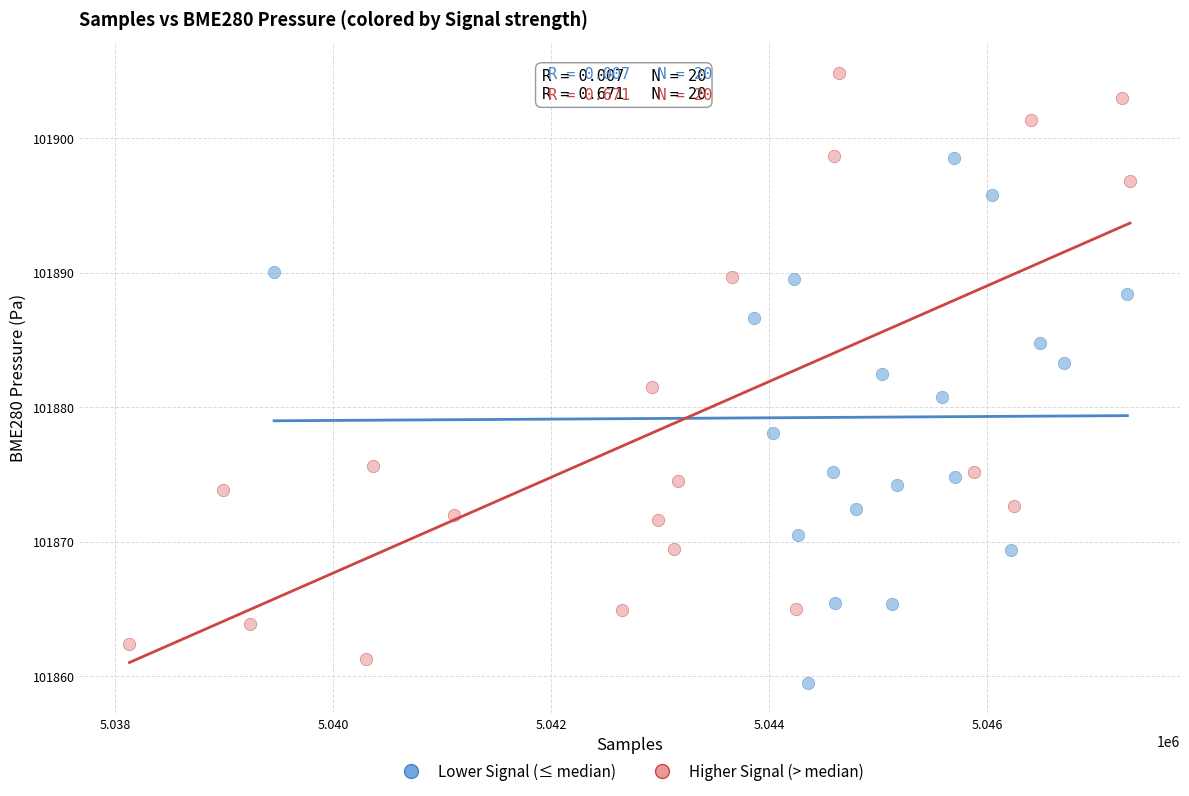

Which series contains the highest Y value?

Higher Signal (> median)